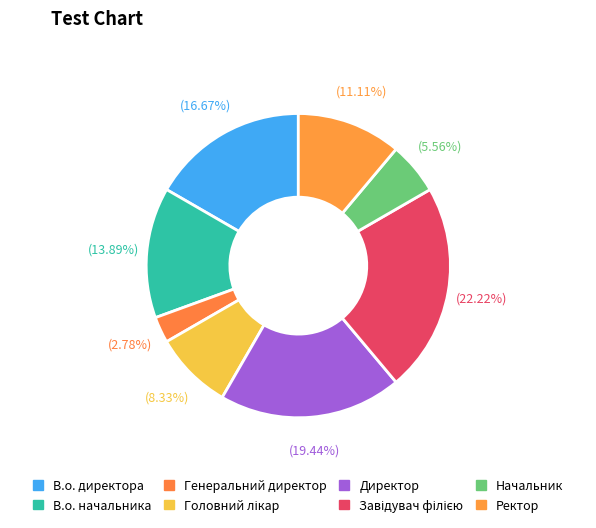

Which category has the biggest portion of the pie?

Завідувач філією